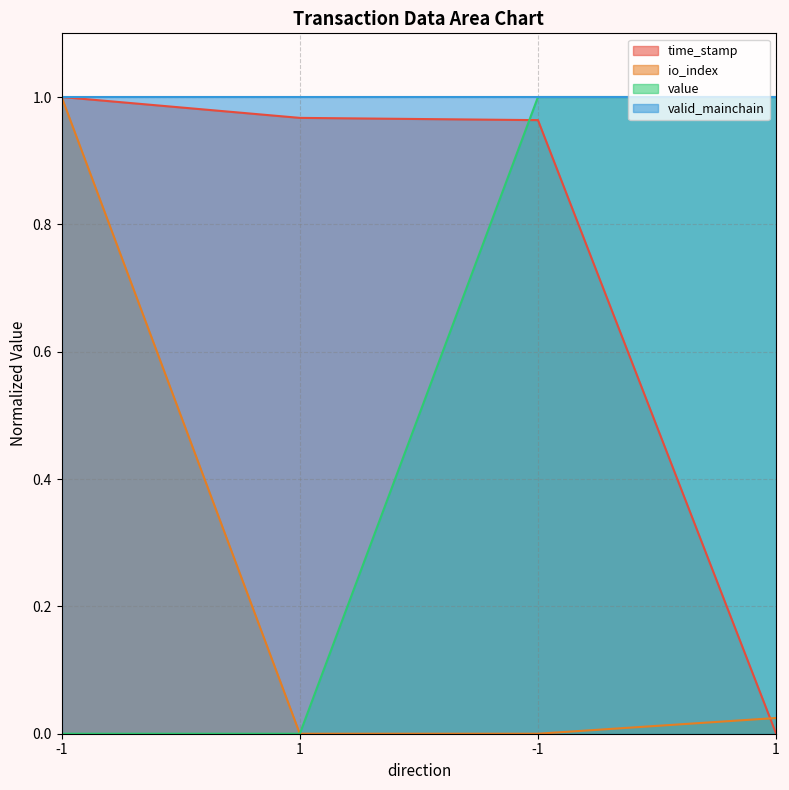

What is the sum of the time_stamp values at -1 and 1?

1.9